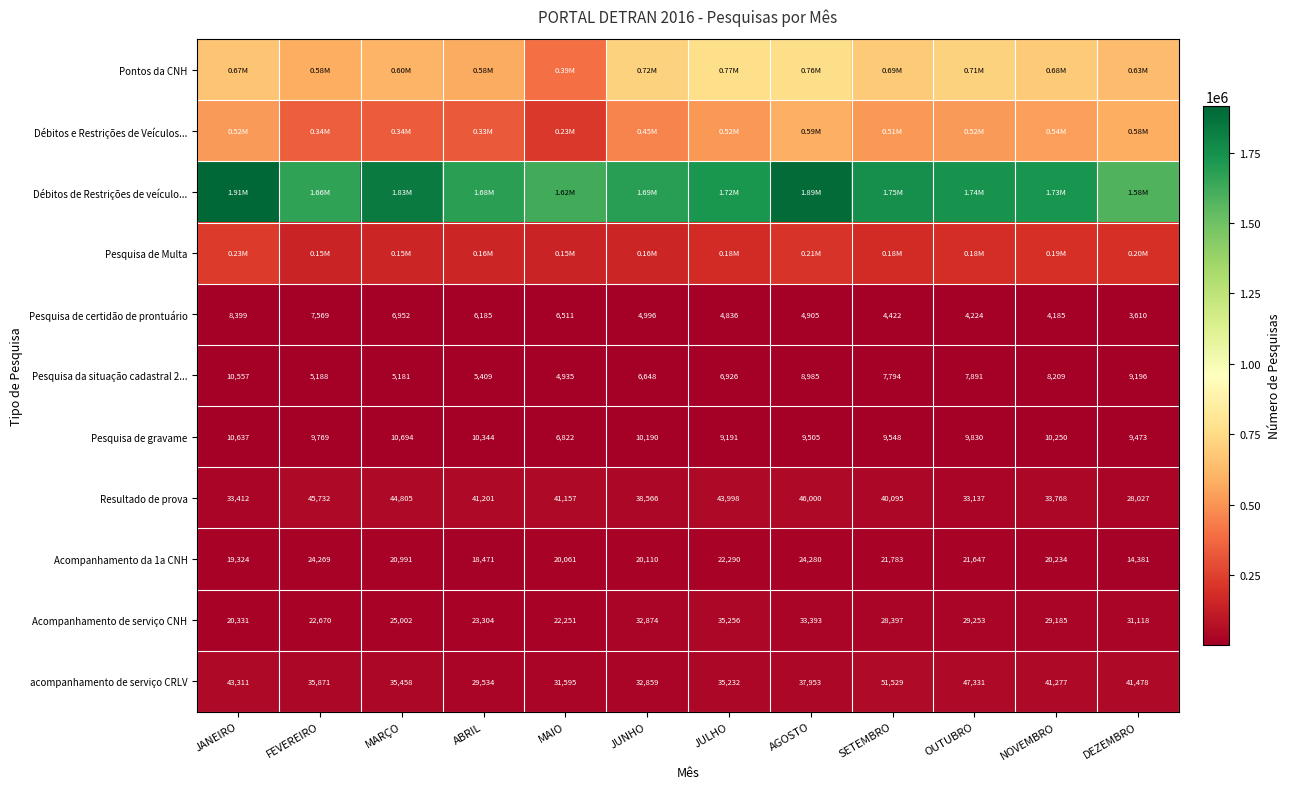

At which label does acompanhamento de serviço CRLV first exceed 37953?

JANEIRO